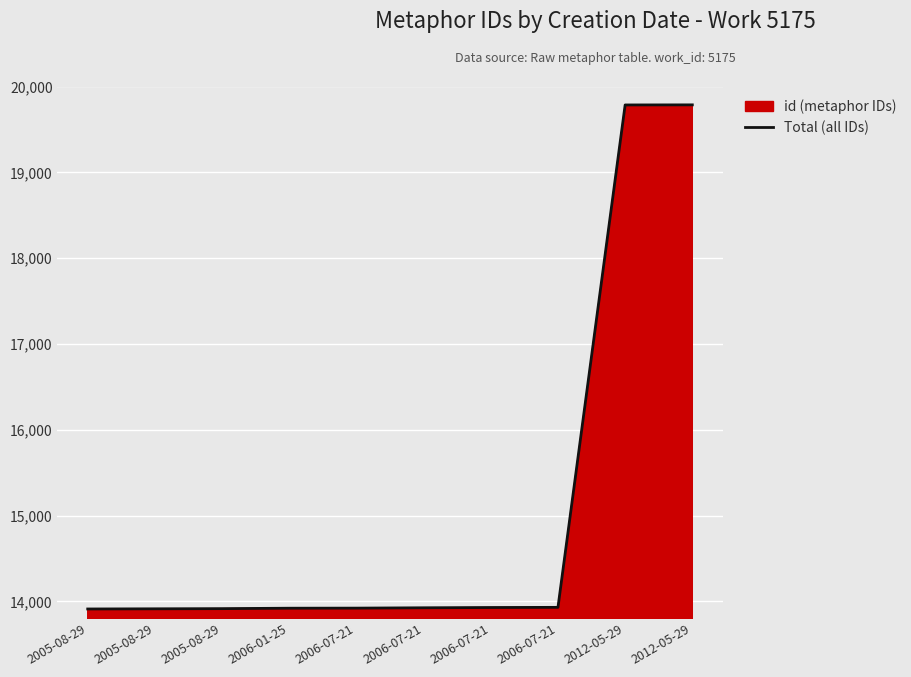

Count the number of categories in the chart.

10